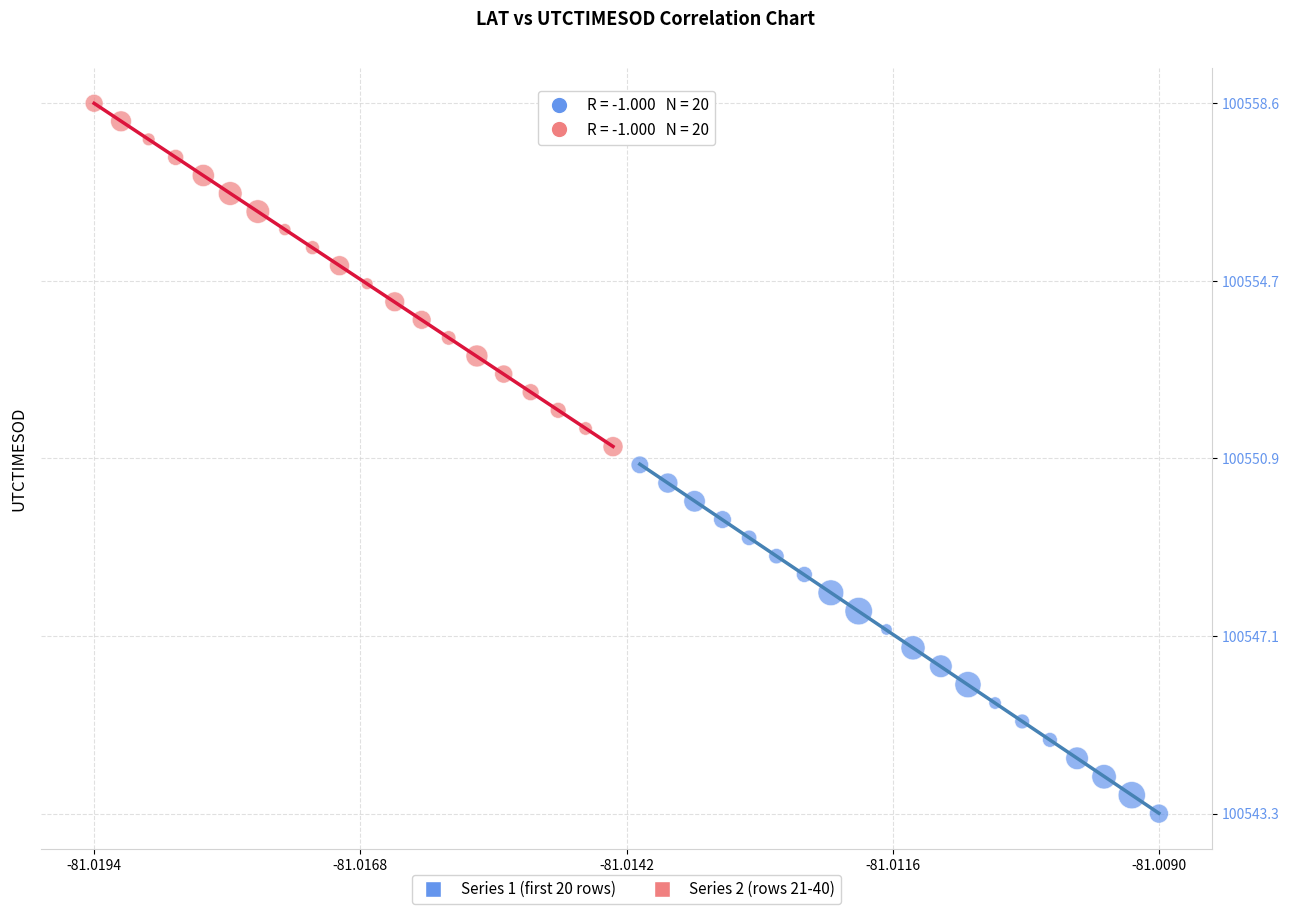

Which series has the largest Y range (max minus min)?

Series 1 (first 20 rows)